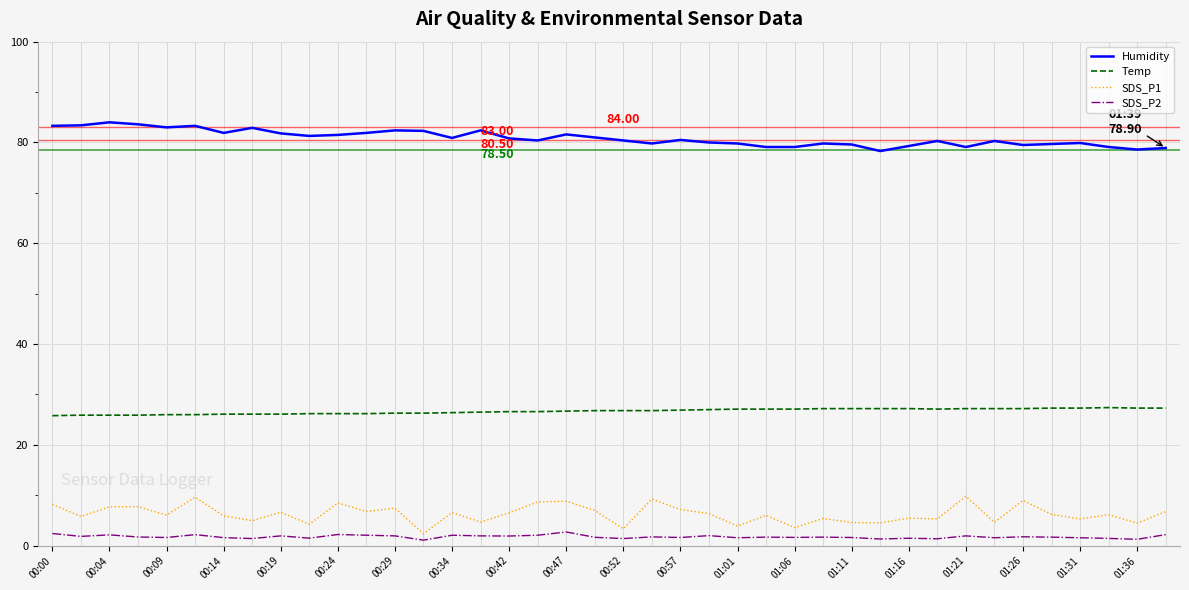

Which series has the largest total across all categories?

Humidity